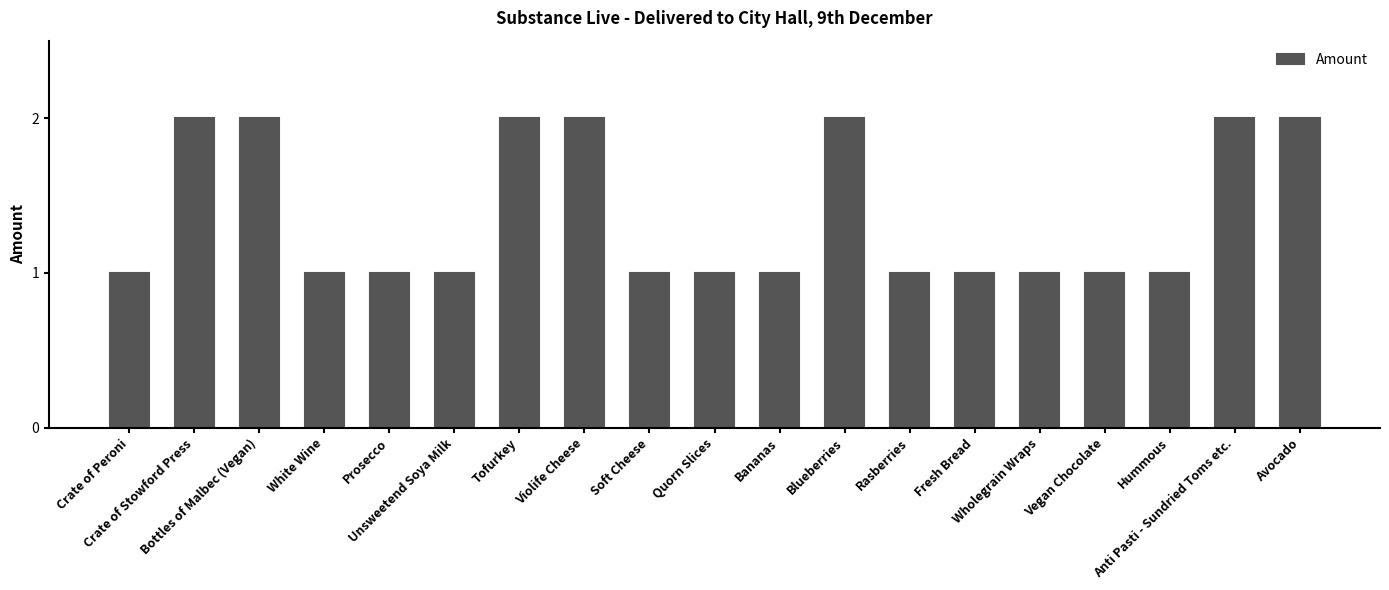

What position from the left is Prosecco?

5